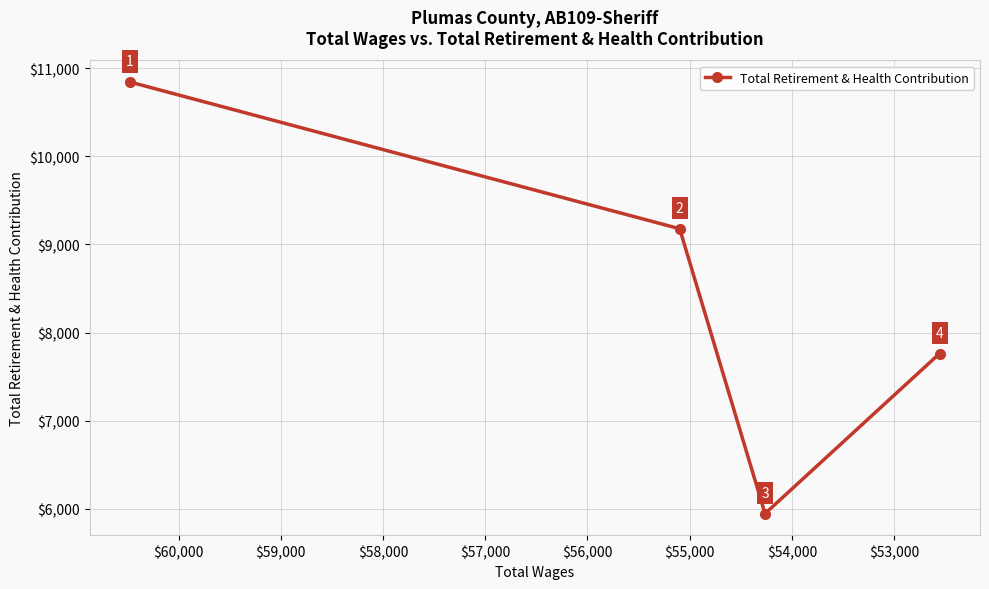

What is the maximum value shown in the chart?

10843